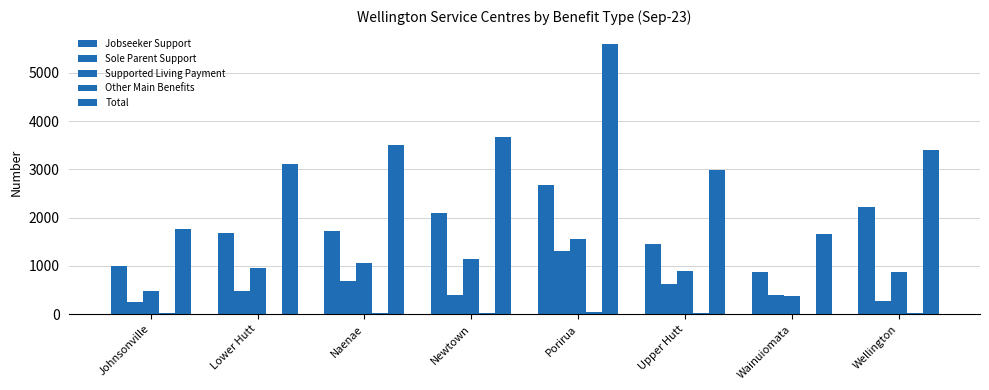

Reading left to right, what are all the values shown in this chart?

Jobseeker Support: 1005	1671	1722	2103	2673	1452	879	2226
Sole Parent Support: 246	483	693	393	1317	627	393	270
Supported Living Payment: 489	951	1062	1149	1563	897	381	882
Other Main Benefits: 18	12	21	18	51	15	6	15
Total: 1755	3117	3498	3663	5604	2991	1662	3396